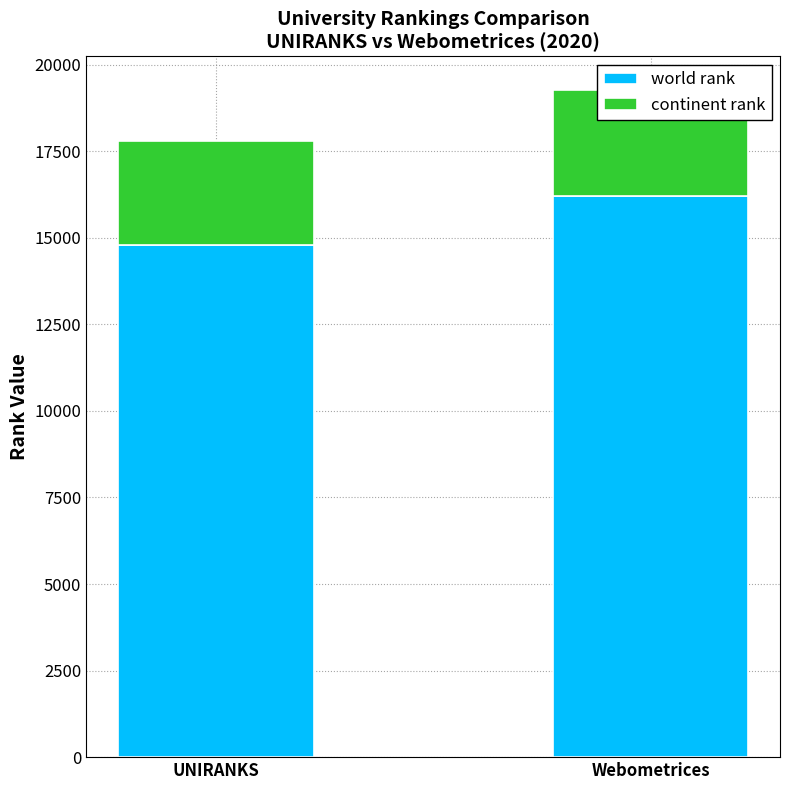

At how many categories does at least one series exceed 10935?

2